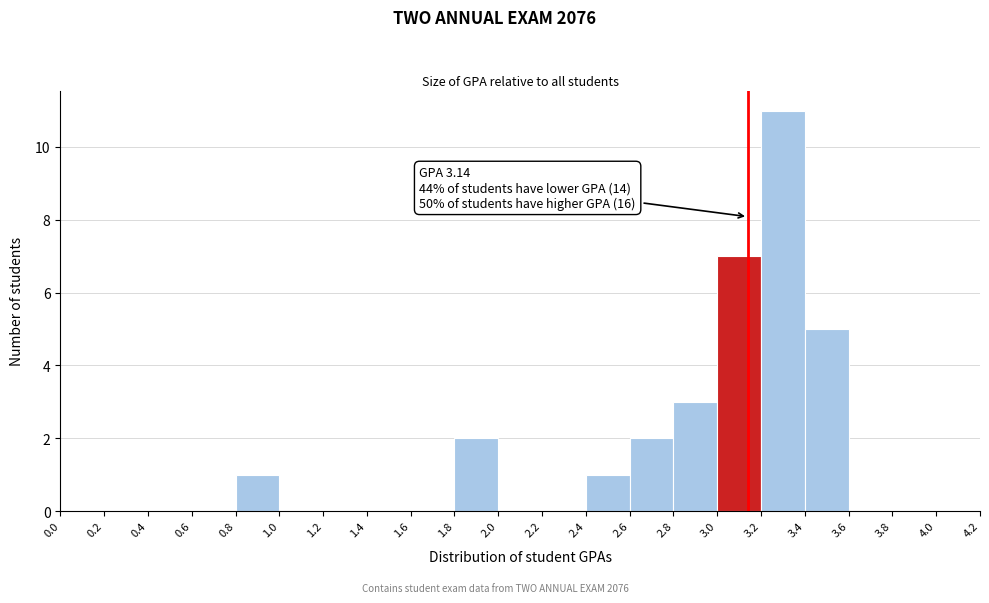

Over which range of the x-axis is the bar tallest?

3.2 to 3.4